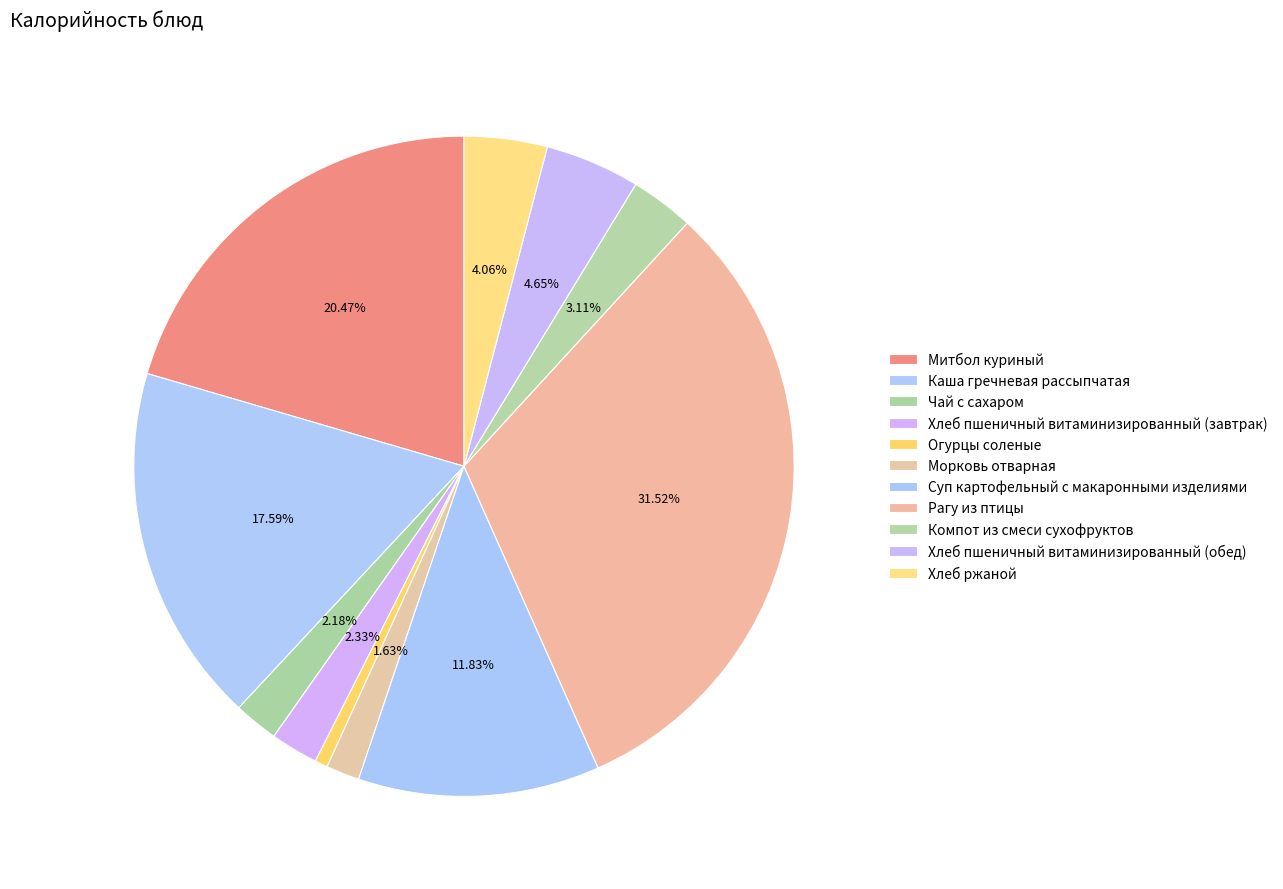

How many segments does this pie chart have?

11